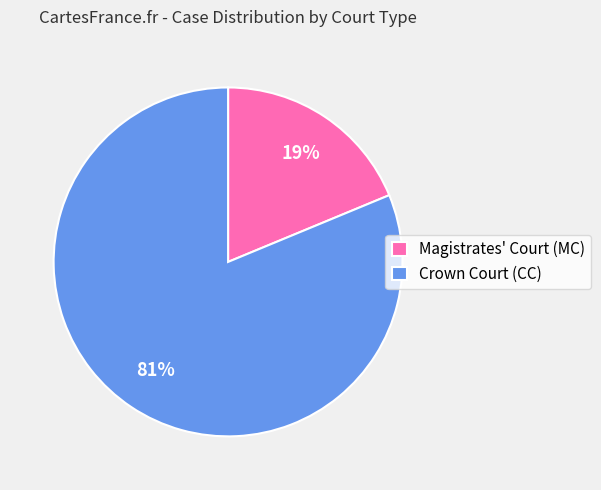

Do Magistrates' Court (MC) and Crown Court (CC) together represent more than half of the pie?

Yes